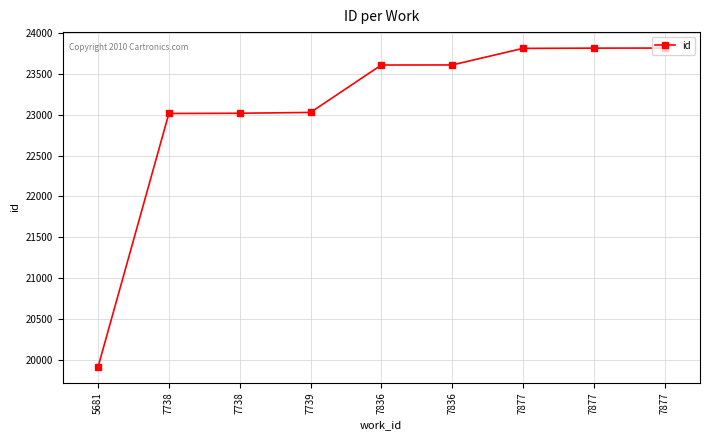

Which category has the highest value across all series?

7877